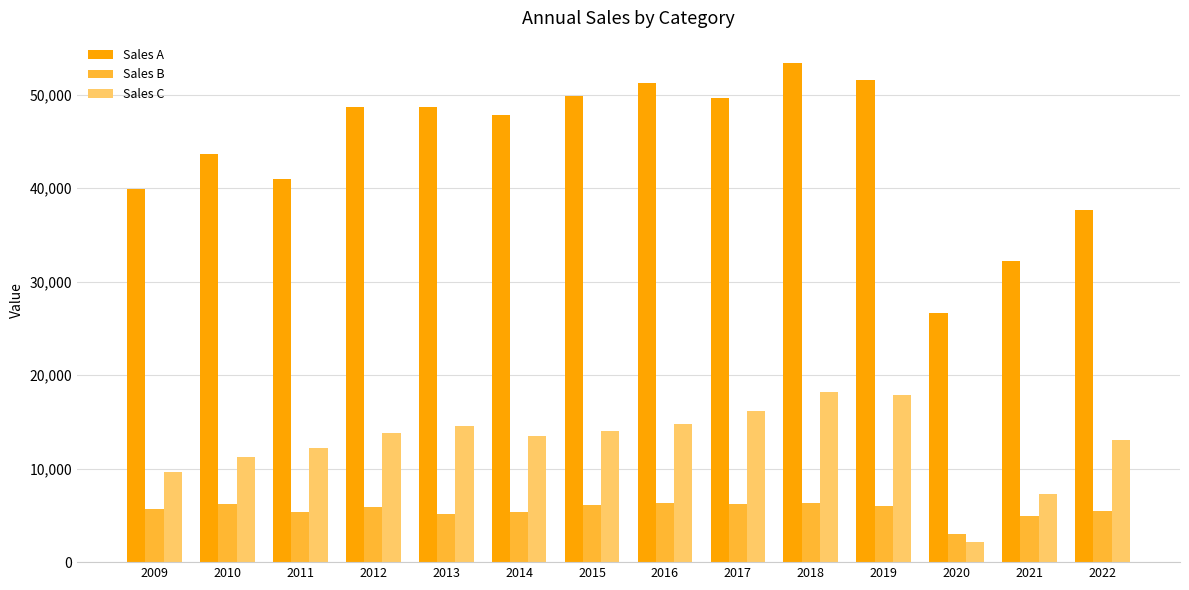

Which category has the lowest value across all series?

2020